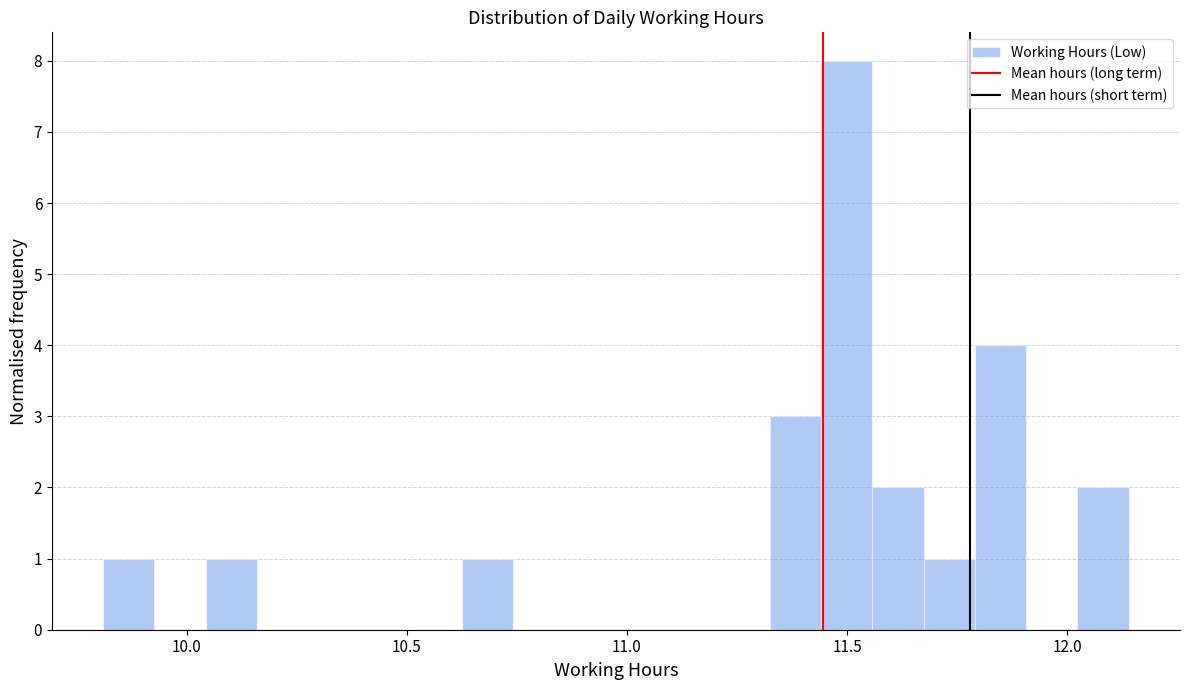

Around what value on the x-axis is the tallest bar? Give the approximate position of its centre, as read against the axis.

11.50